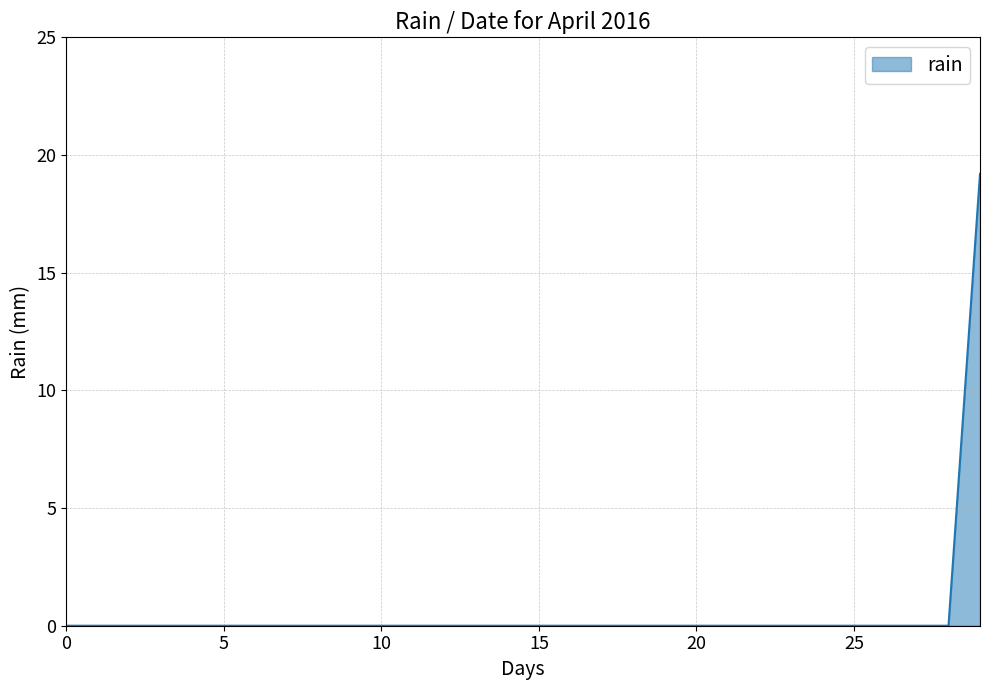

How many lines are shown in the chart?

1